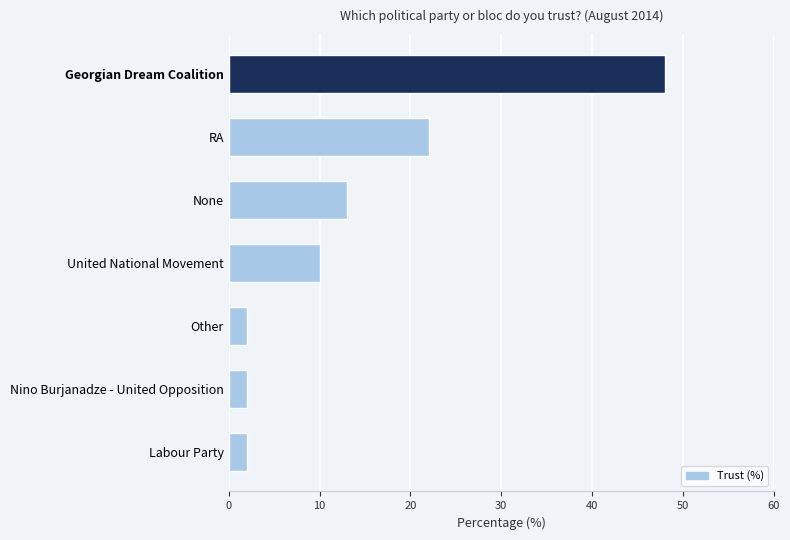

Which has a higher value, Georgian Dream Coalition or Other?

Georgian Dream Coalition